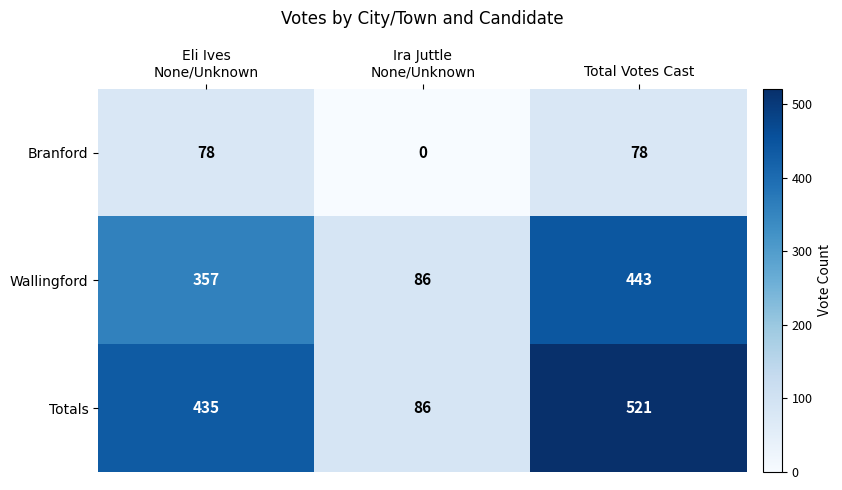

What is the difference between the second highest and minimum values in the Wallingford series?

271